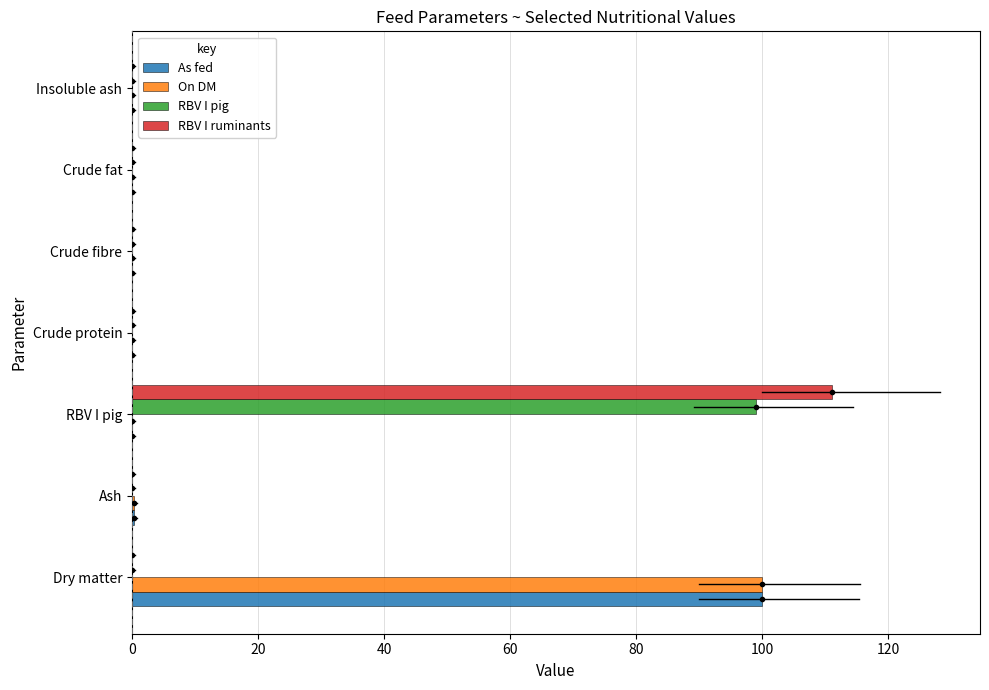

Count the number of data series in this chart.

4